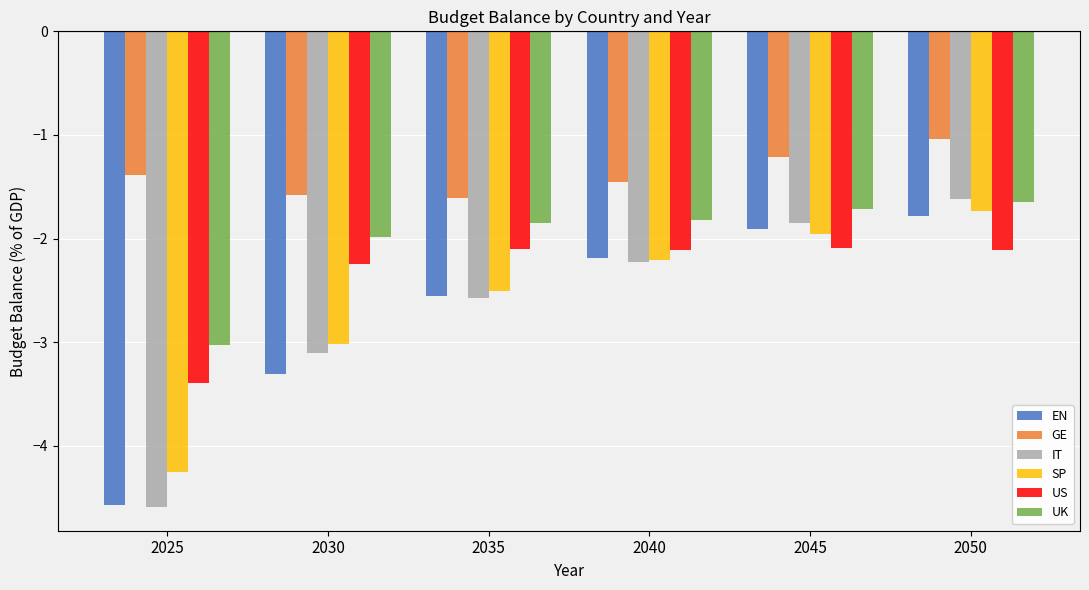

What is the value of the US bar at the 6th from the left?

-2.1